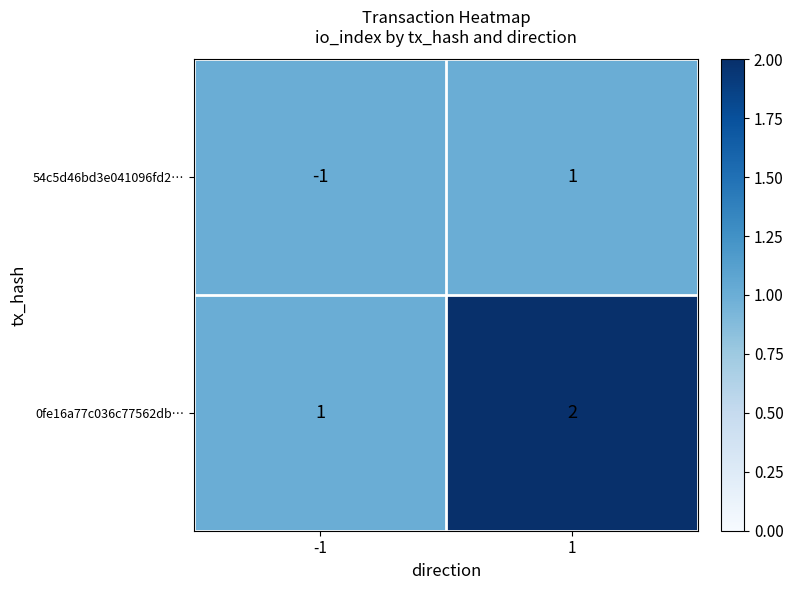

What is the maximum value shown in the chart?

2